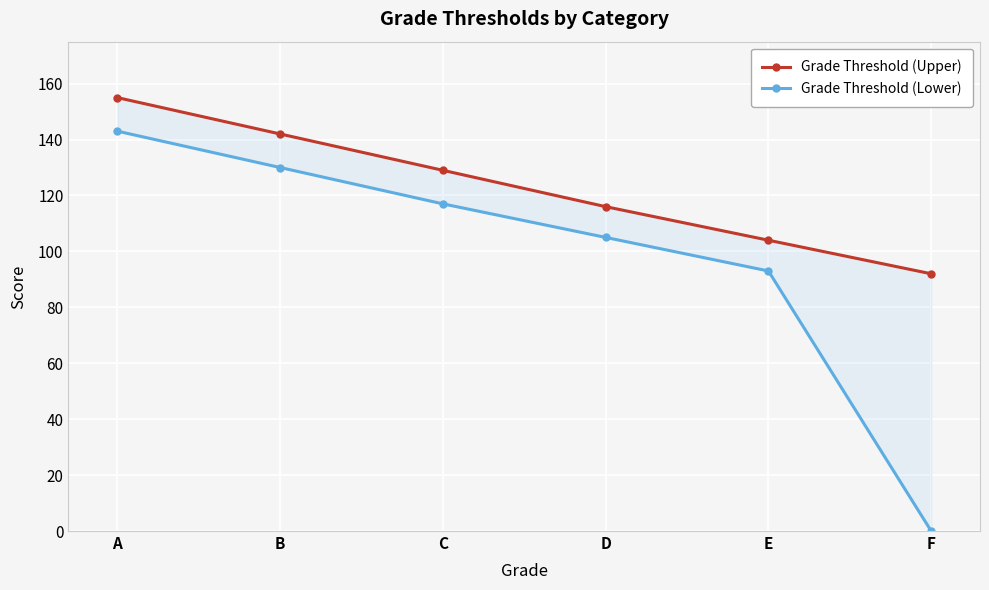

True or false: Grade Threshold (Upper) and Grade Threshold (Lower) intersect in this chart.

False